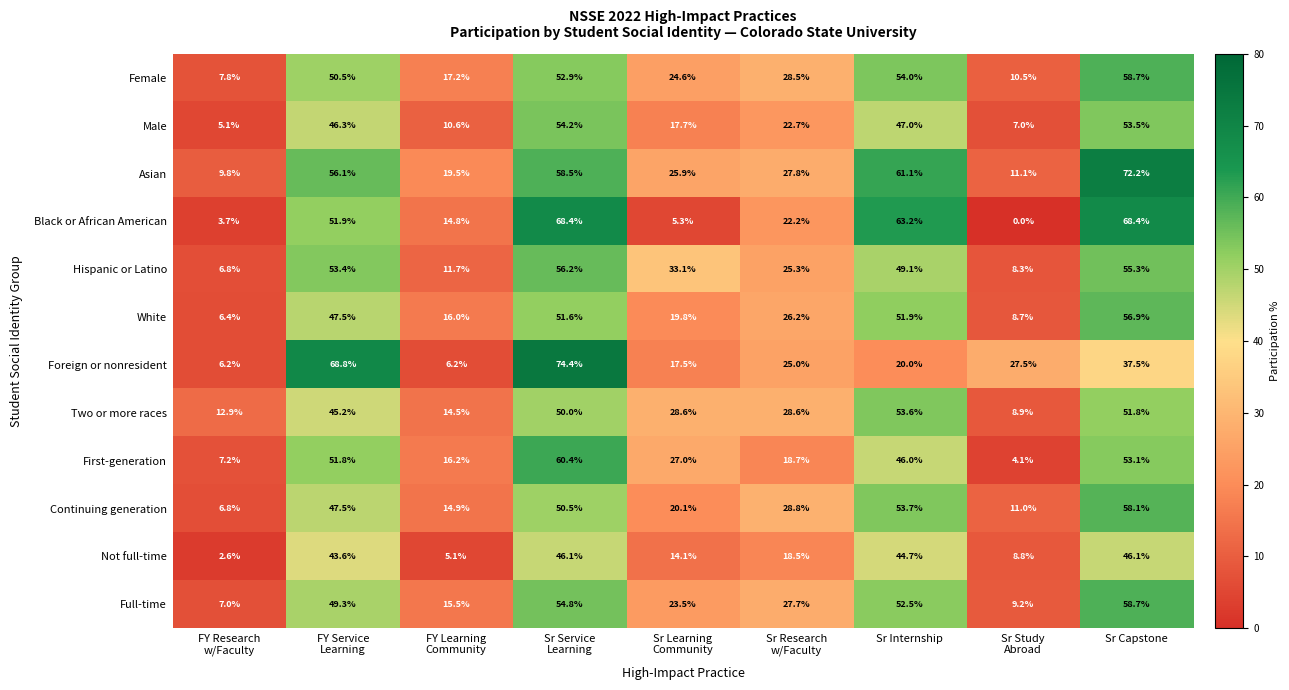

The Foreign or nonresident series shows 20.1 at Sr Capstone. True or false?

False